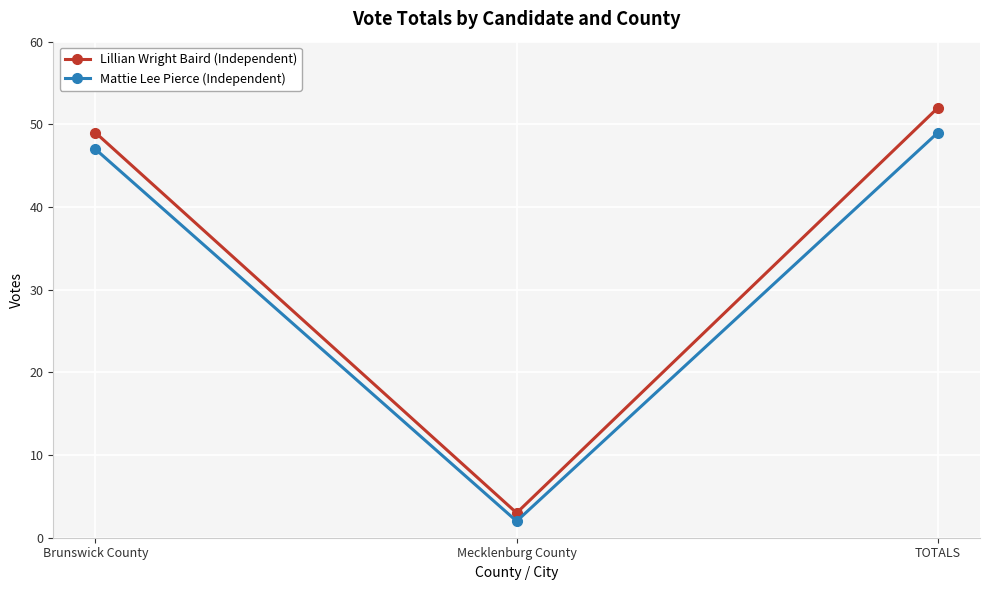

What is the smallest value displayed?

2